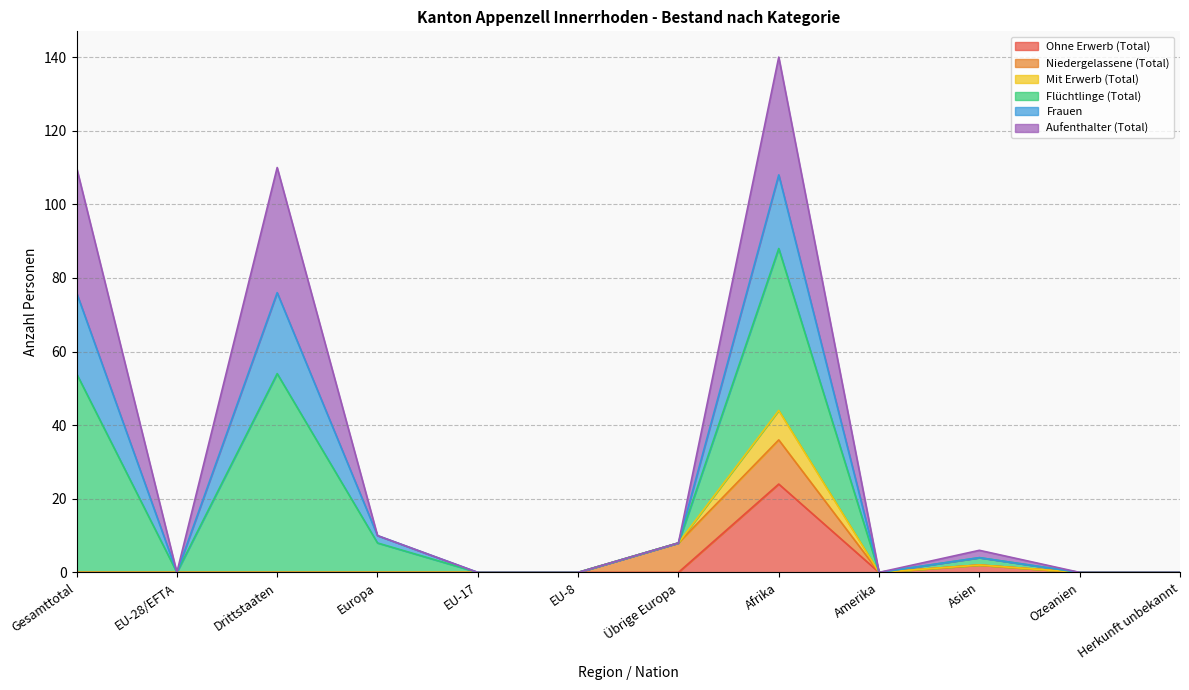

How many interior local peaks does the Ohne Erwerb (Total) series have?

2